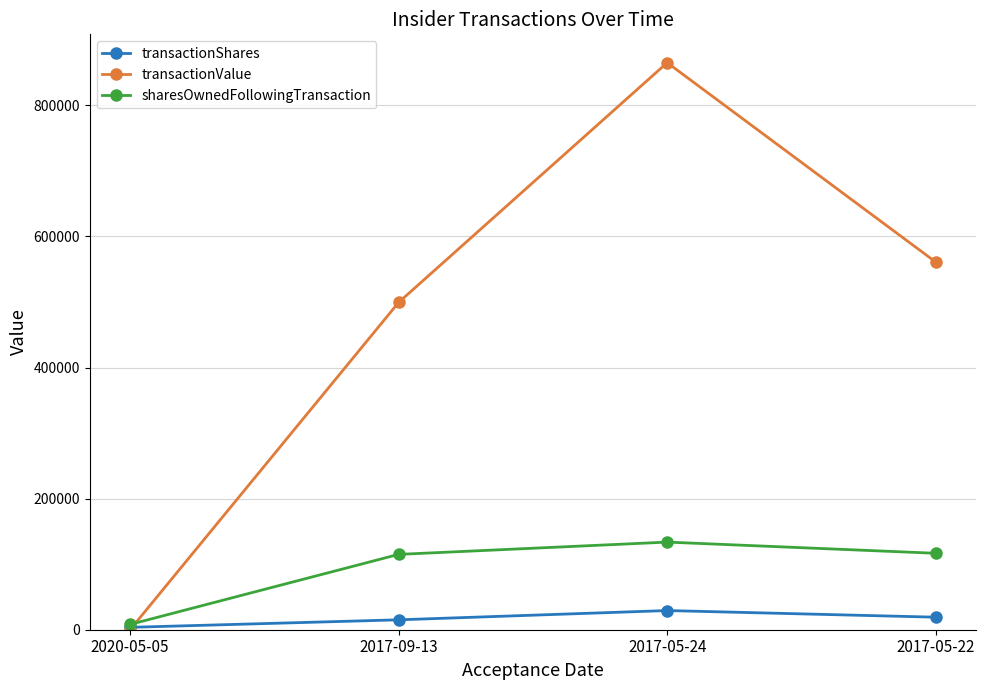

Which series ends up on top after the final intersection of sharesOwnedFollowingTransaction and transactionValue?

transactionValue